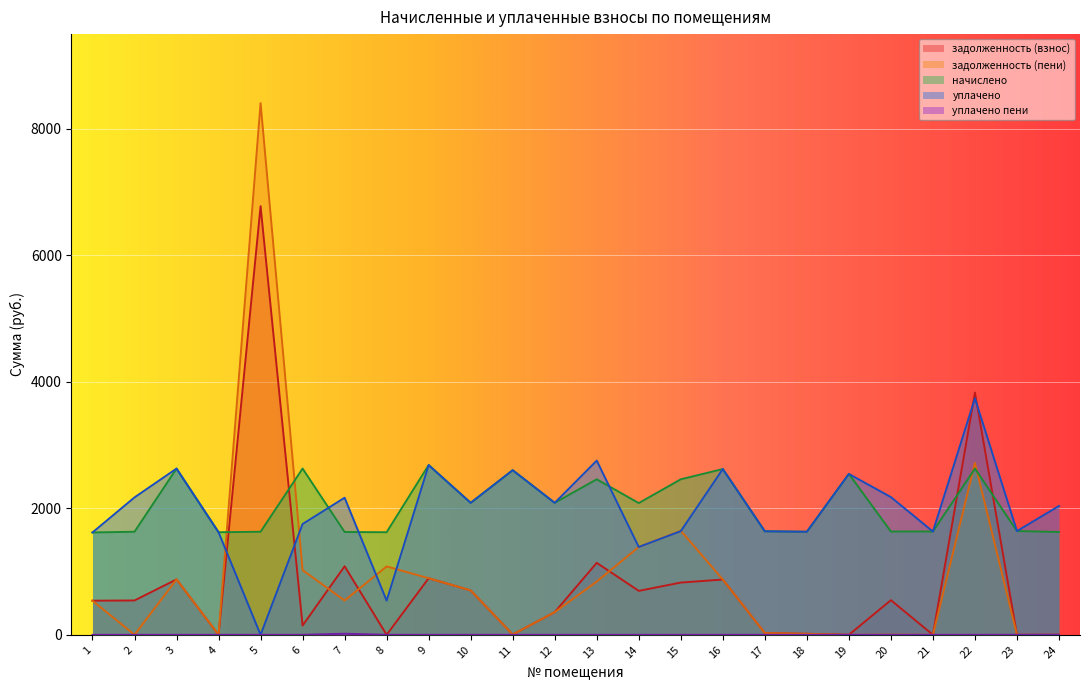

Reading left to right, extract all data points from this chart.

задолженность (взнос): 539.5	543.2	876.3	0.0	6779.0	146.8	1084.0	0.1	894.7	701.9	4.7	358.4	1138.3	694.7	826.3	873.8	27.7	16.2	0.0	547.7	0.0	3831.0	0.0	1.5
задолженность (пени): 539.5	0.0	876.3	0.0	8408.6	1023.1	542.0	1081.6	894.7	701.9	4.7	358.4	842.8	1389.1	1646.0	873.8	27.7	16.2	0.0	3.2	0.0	2719.1	0.0	0.0
начислено: 1618.6	1629.7	2628.8	1622.3	1629.7	2628.8	1626.0	1622.3	2684.1	2086.8	2603.0	2086.8	2459.2	2083.2	2459.2	2621.5	1637.0	1629.7	2544.0	1633.3	1633.3	2628.8	1640.7	1626.0
уплачено: 1618.6	2172.9	2628.8	1622.3	0.0	1752.6	2168.0	540.8	2684.1	2086.8	2603.0	2086.8	2754.8	1388.8	1639.5	2621.5	1637.0	1629.7	2544.0	2177.8	1633.3	3740.8	1640.7	2037.6
уплачено пени: 0.0	0.0	0.0	0.0	0.0	0.0	16.8	0.0	0.0	0.0	0.0	0.0	0.0	0.0	0.0	0.0	0.0	0.0	0.0	0.0	0.0	0.0	0.0	0.0